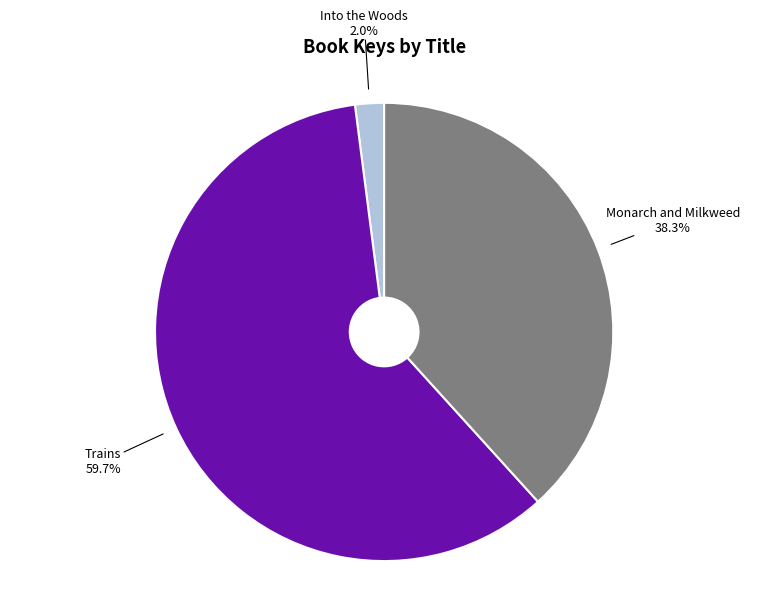

To the nearest percent, what is the average slice percentage?

33%